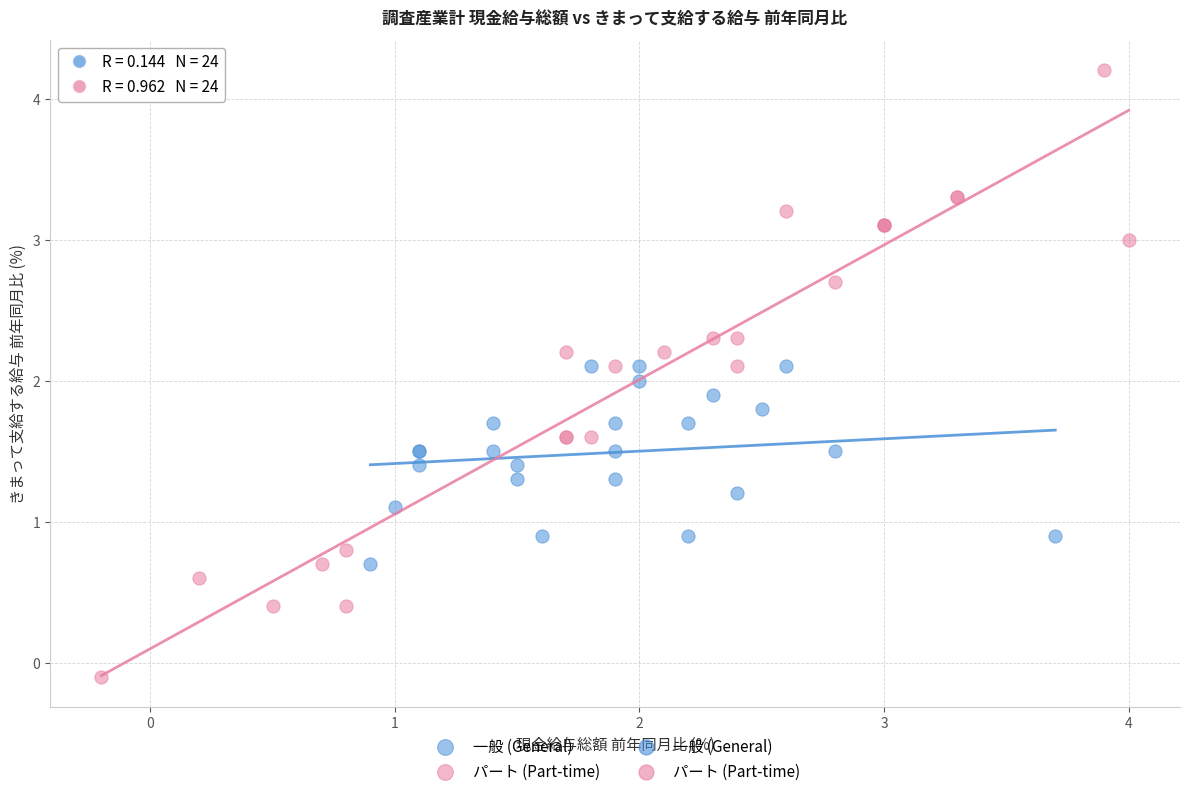

Which series contains the highest Y value?

パート (Part-time)